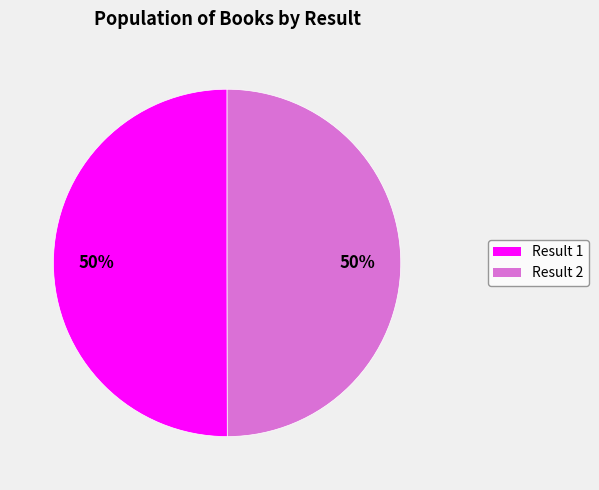

To the nearest percent, what is the combined percentage of Result 2 and Result 1?

100%